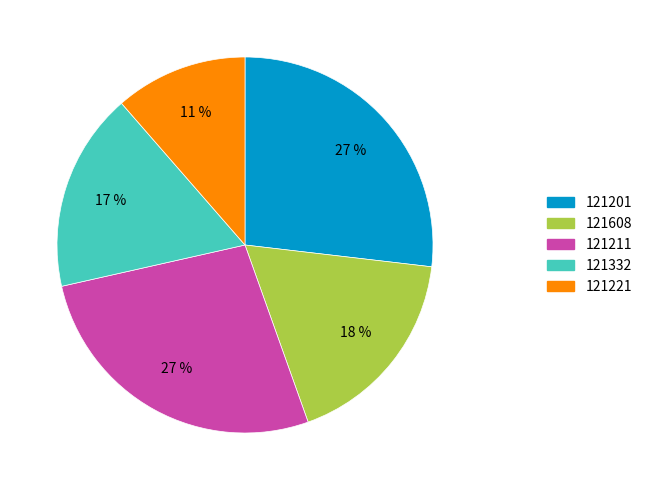

What is the ratio of the value at 121221 to the value at 121201?

0.4